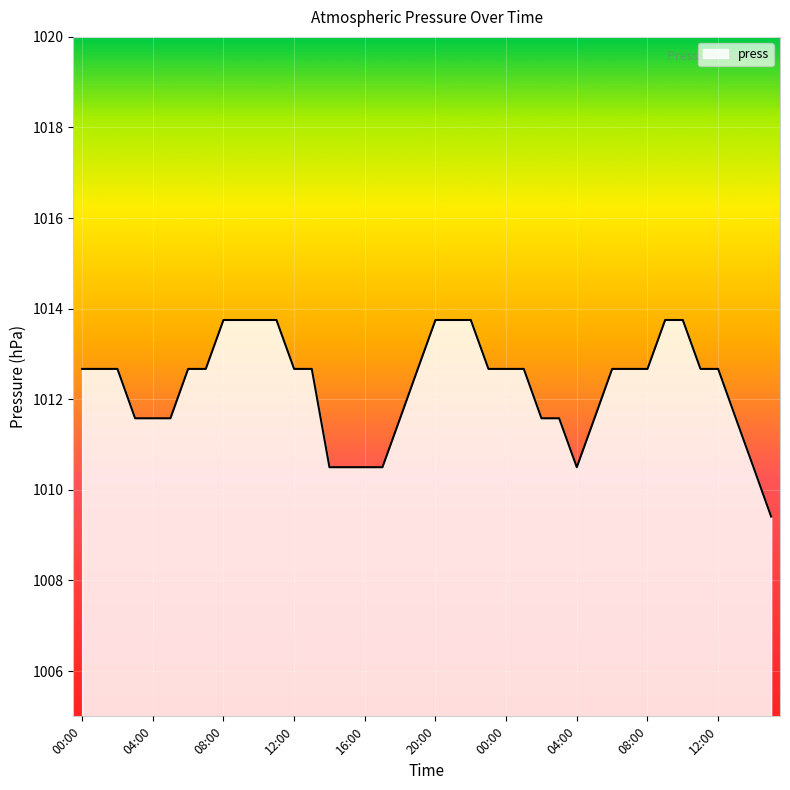

What is the greatest value displayed?

1013.8